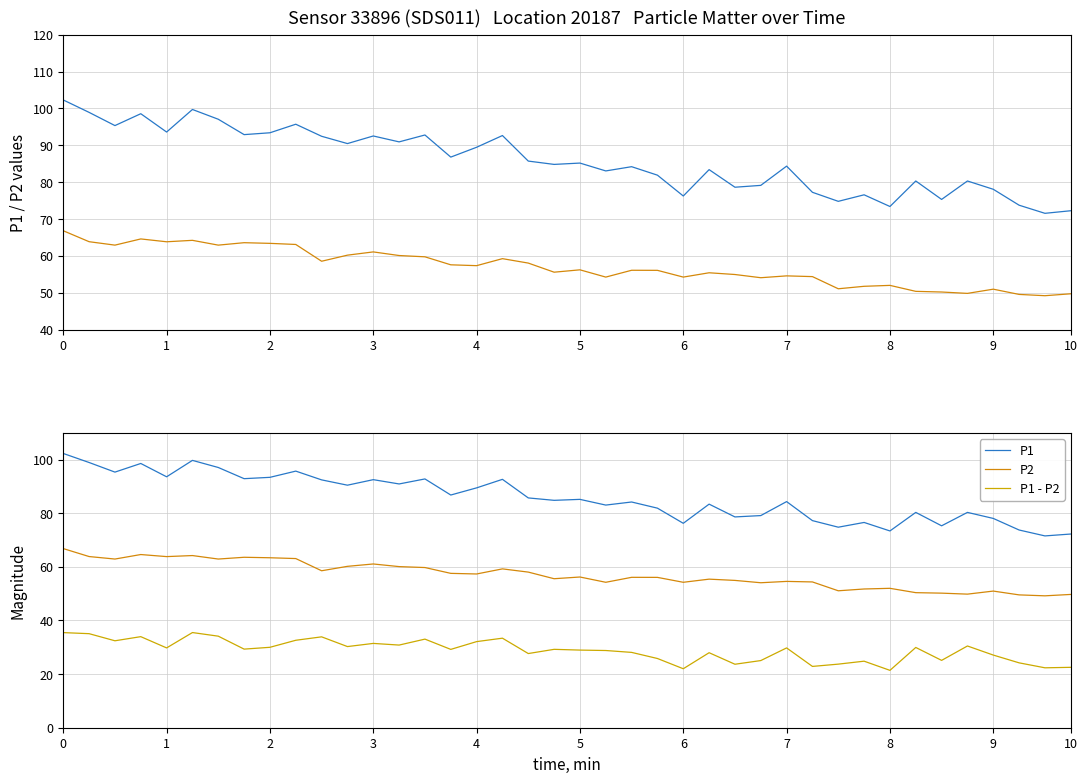

How many lines are shown in the chart?

3